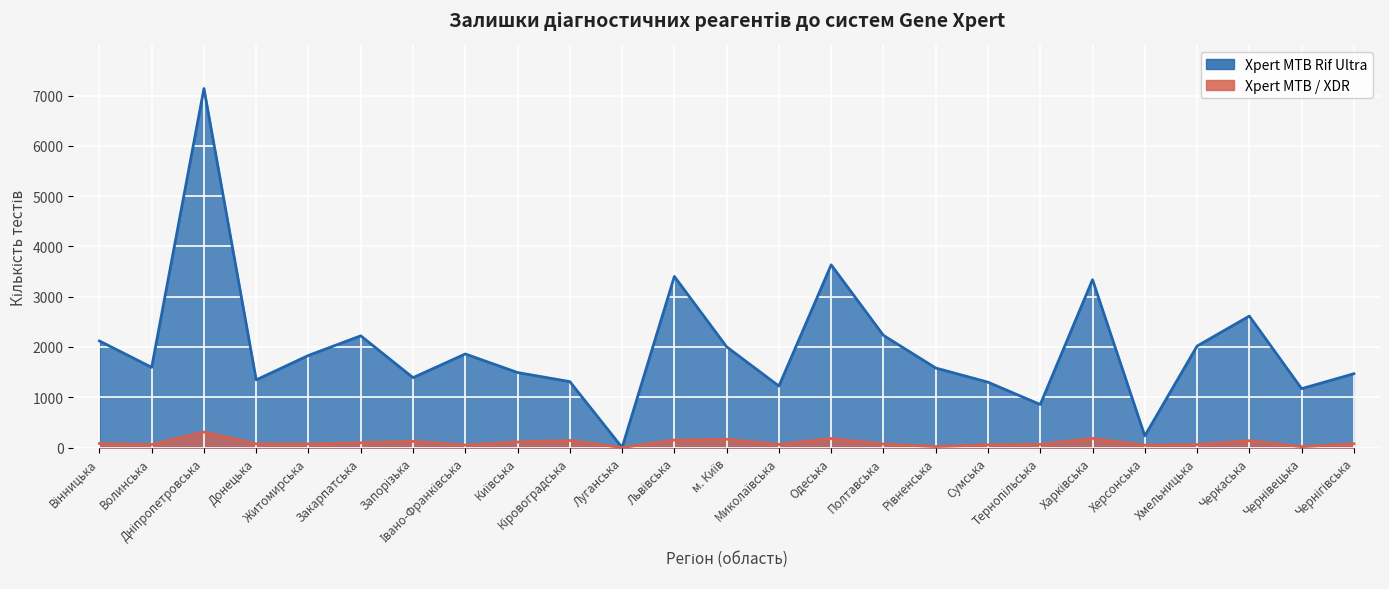

What is the sum of all Xpert MTB / XDR values?

2395